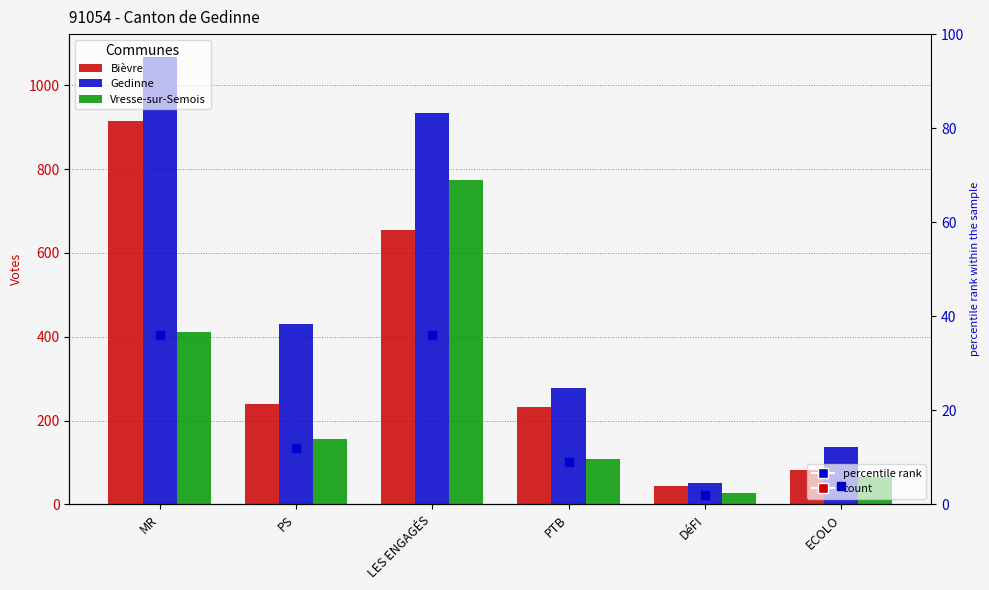

Which has a higher value, MR or PS?

MR